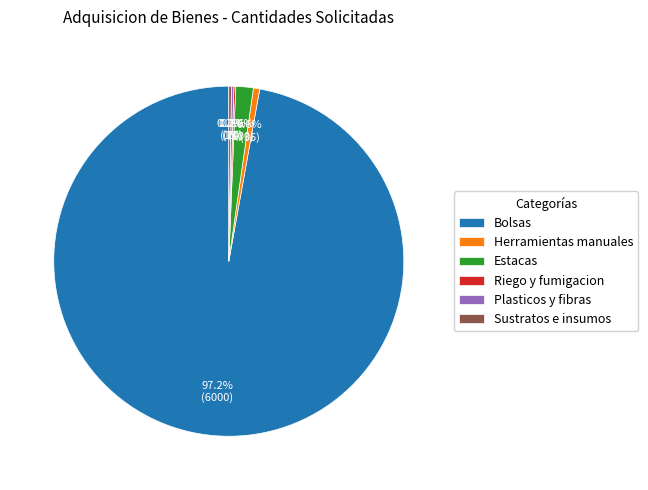

Which category has the biggest portion of the pie?

Bolsas